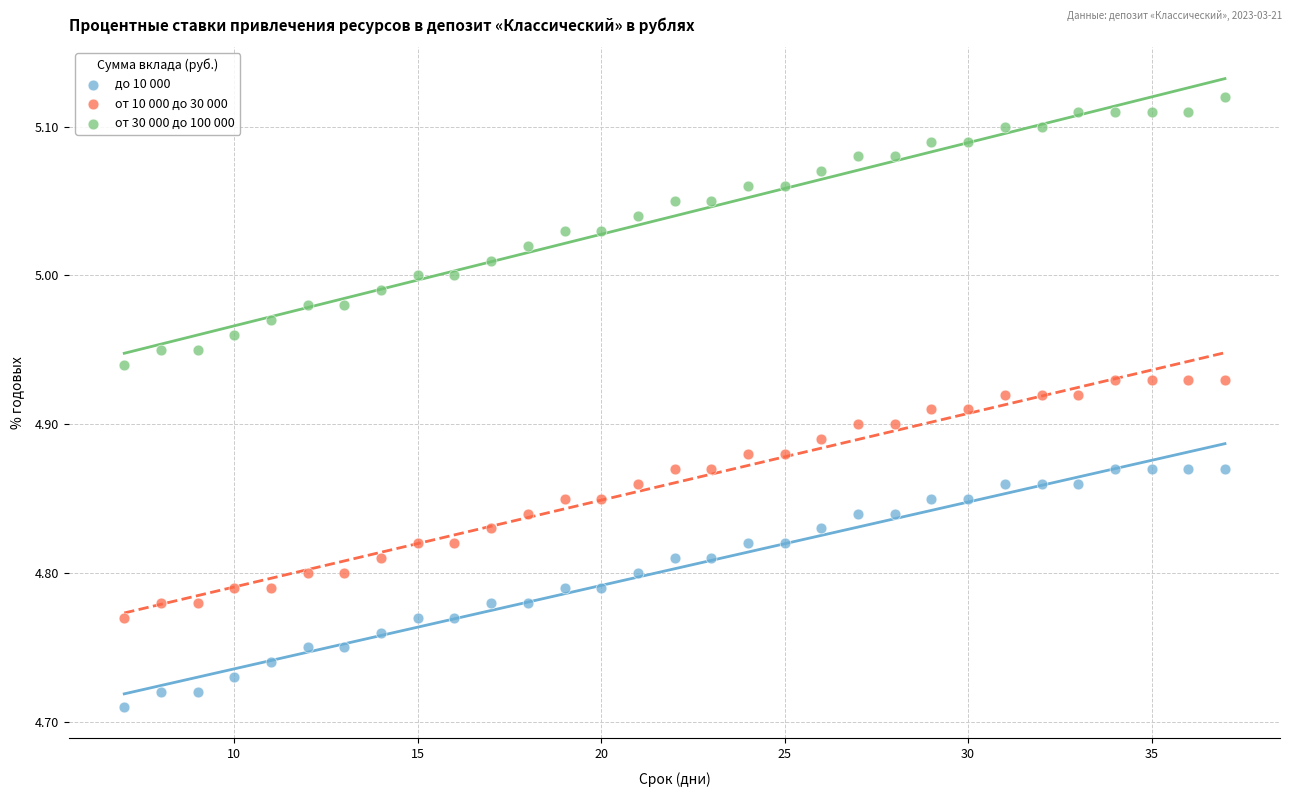

Which series has the widest spread of Y values?

от 30 000 до 100 000